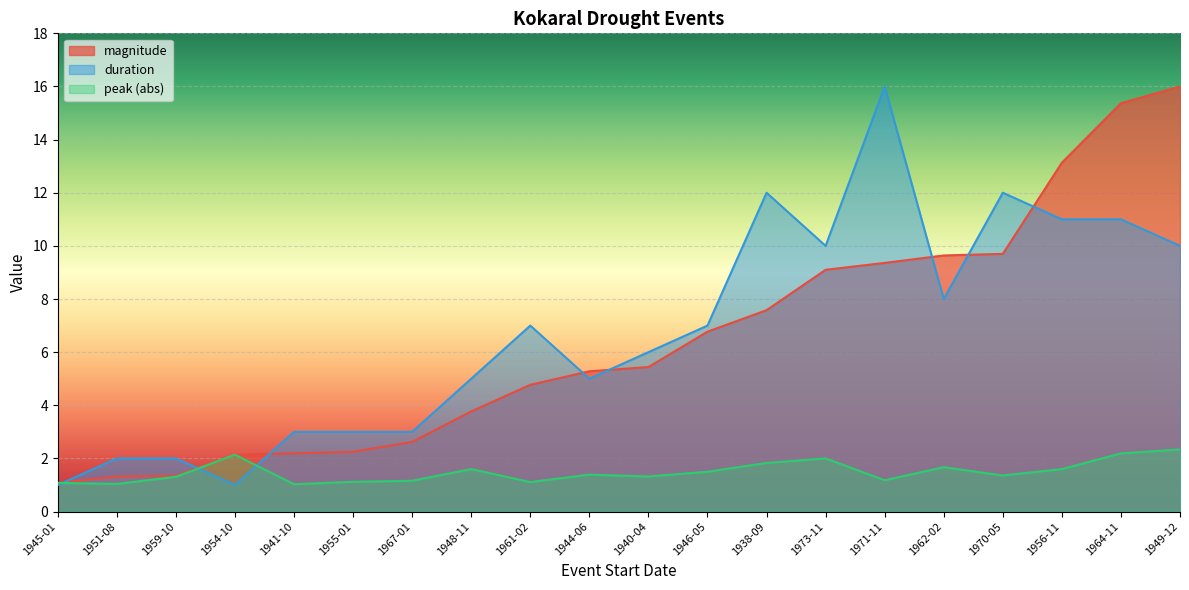

Reading left to right, list all the values displayed in this chart.

magnitude: 1.1	1.3	1.4	2.1	2.2	2.2	2.6	3.8	4.8	5.3	5.4	6.8	7.6	9.1	9.4	9.6	9.7	13.1	15.4	16.0
duration: 1.0	2.0	2.0	1.0	3.0	3.0	3.0	5.0	7.0	5.0	6.0	7.0	12.0	10.0	16.0	8.0	12.0	11.0	11.0	10.0
peak_abs: 1.1	1.0	1.3	2.1	1.0	1.1	1.2	1.6	1.1	1.4	1.3	1.5	1.8	2.0	1.2	1.7	1.4	1.6	2.2	2.3